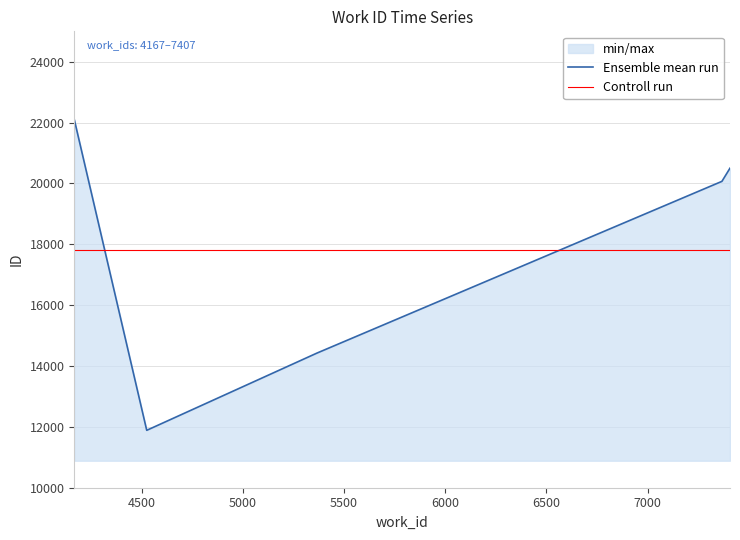

How many categories are shown in the chart?

5